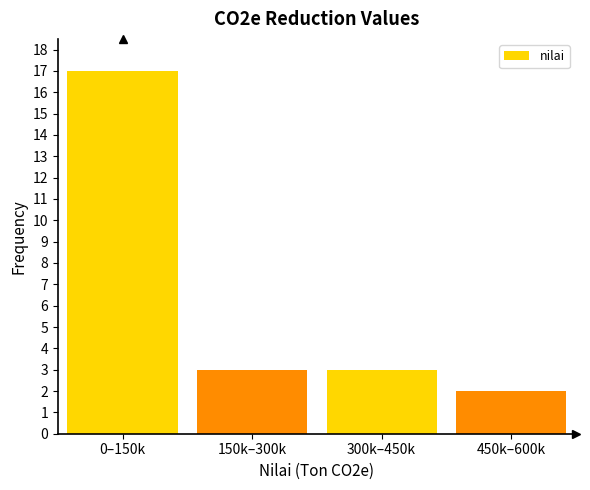

Reading left to right, transcribe all the data shown in this chart.

17	3	3	2